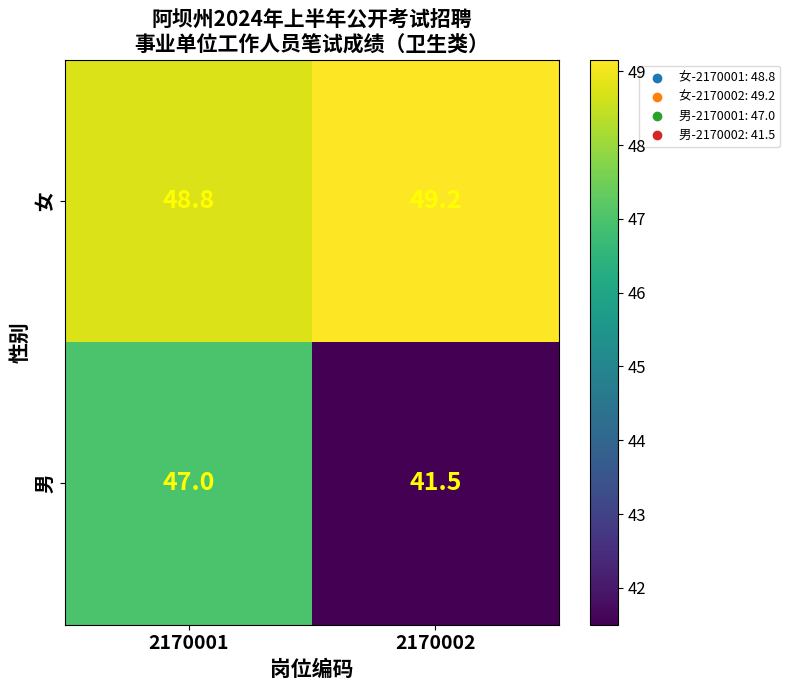

Rank the series at 2170002 from lowest to highest value.

男, 女